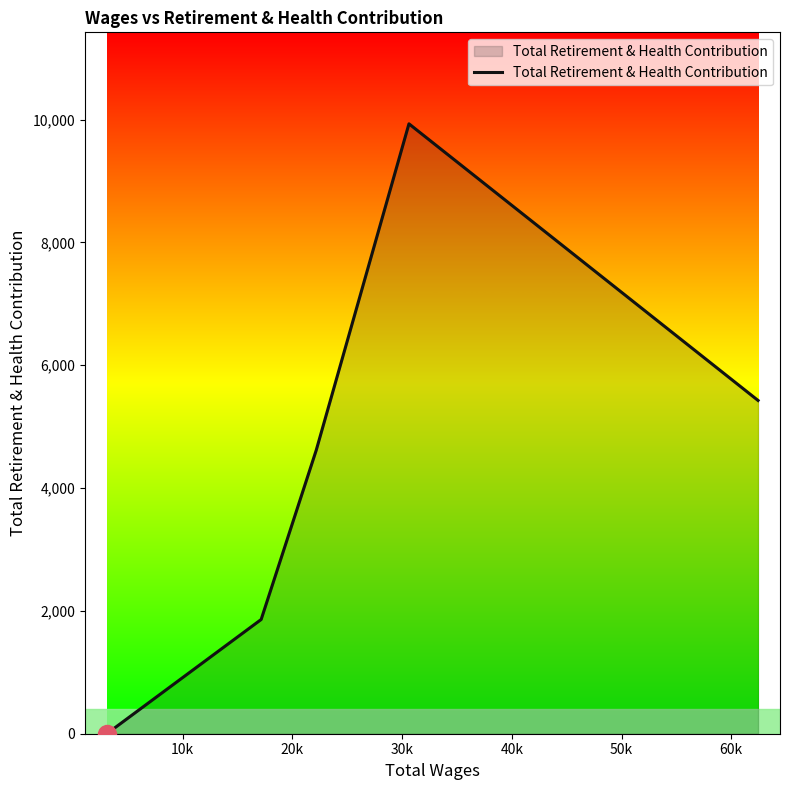

Reading left to right, what are all the values shown in this chart?

0	1860	4620	9932	5427